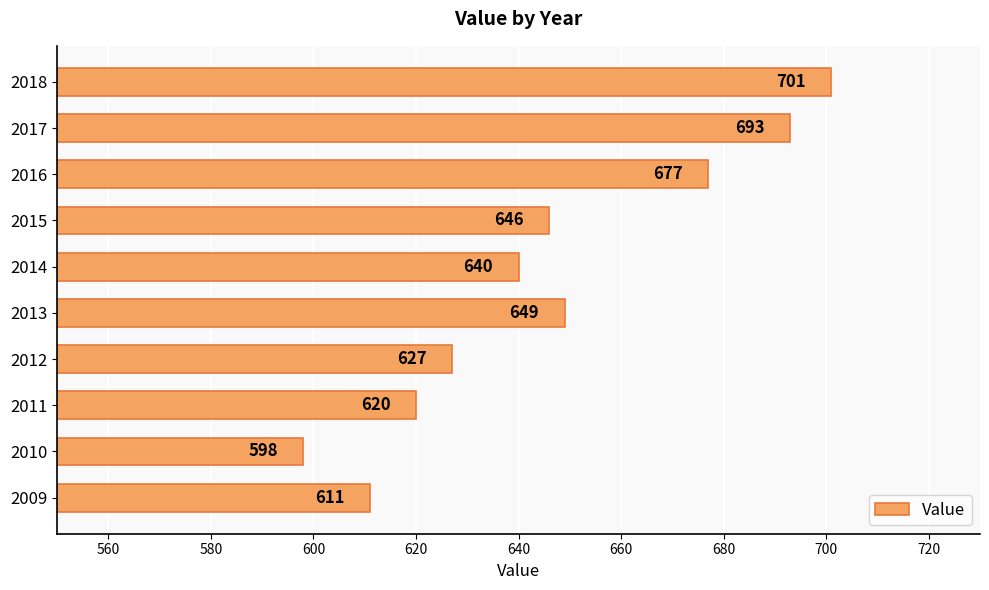

What is the minimum value shown in the chart?

598